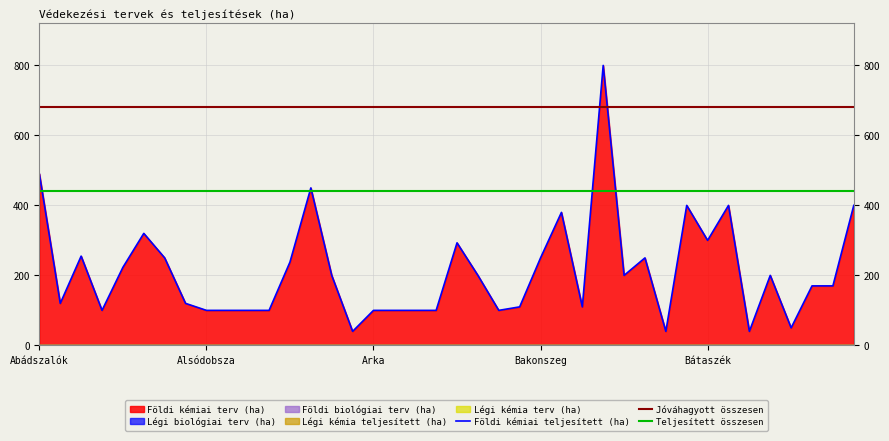

Is the value of Légi kémia teljesített (ha) at Alsószentmárton greater than the value of Légi kémia terv (ha) at Abda?

No